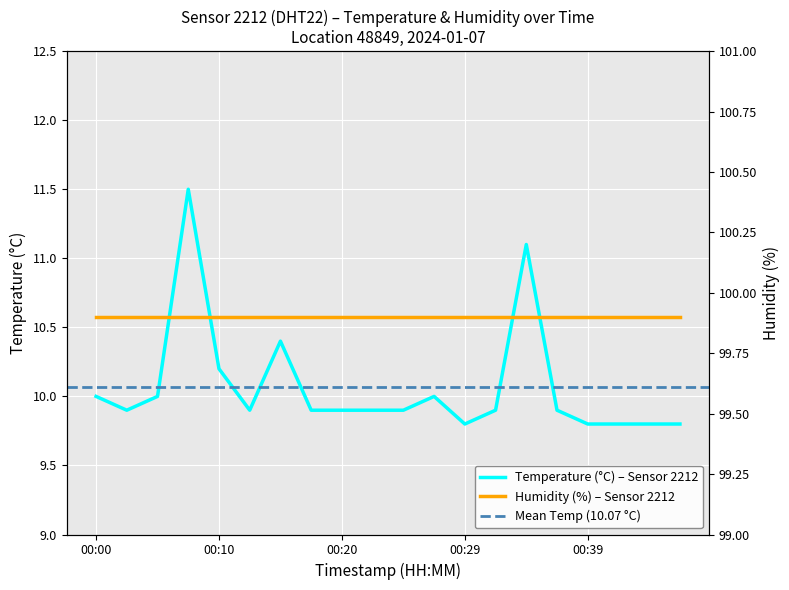

Where is the first local maximum?

00:07